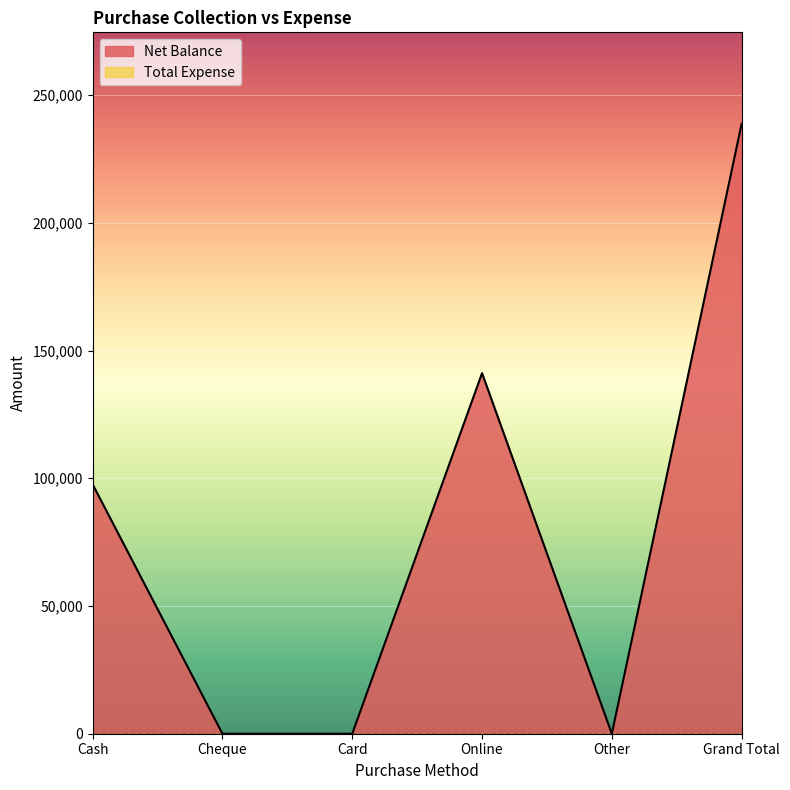

How many lines are shown in the chart?

2